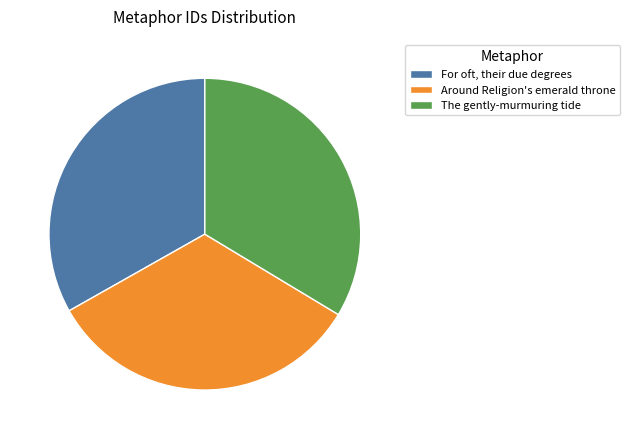

How many segments does this pie chart have?

3